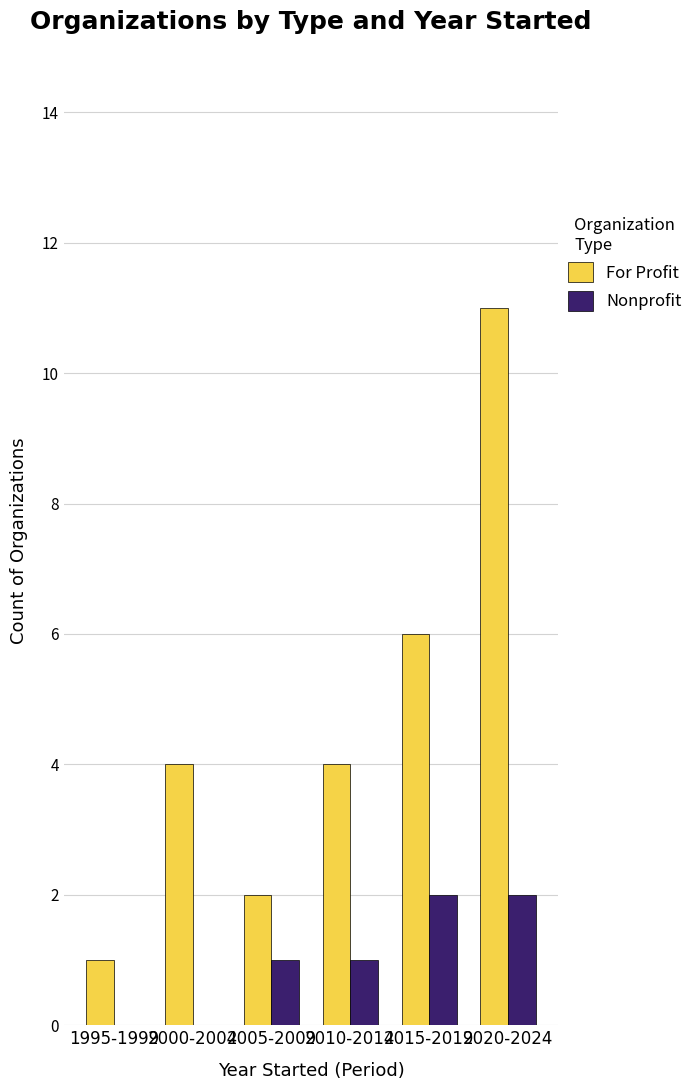

Reading left to right, transcribe all the data shown in this chart.

For Profit: 1	4	2	4	6	11
Nonprofit: 0	0	1	1	2	2